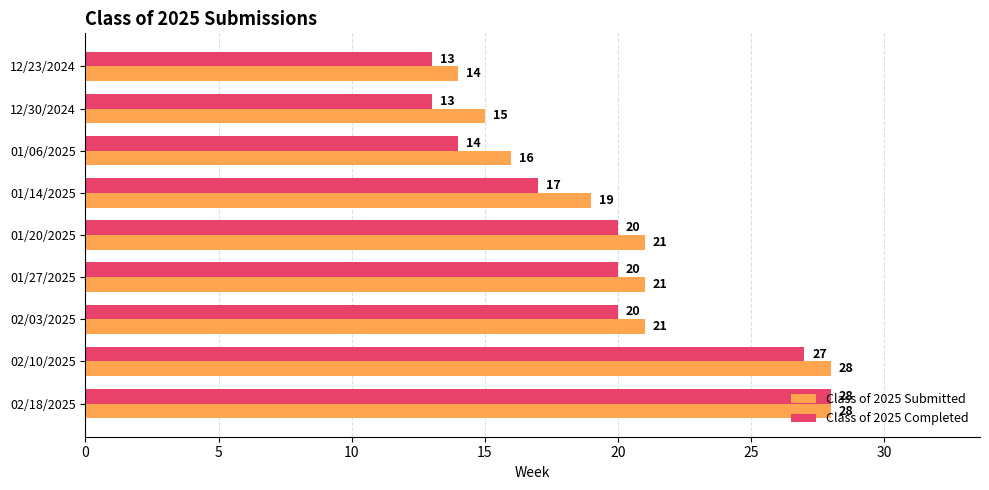

List the series in order of their overall mean, lowest first.

Class of 2025 Completed, Class of 2025 Submitted